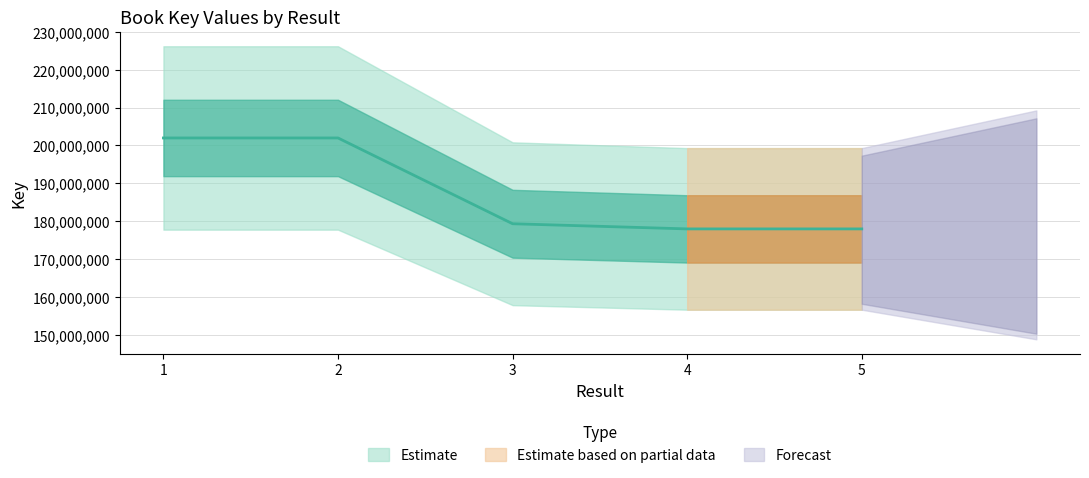

How many lines are shown in the chart?

1